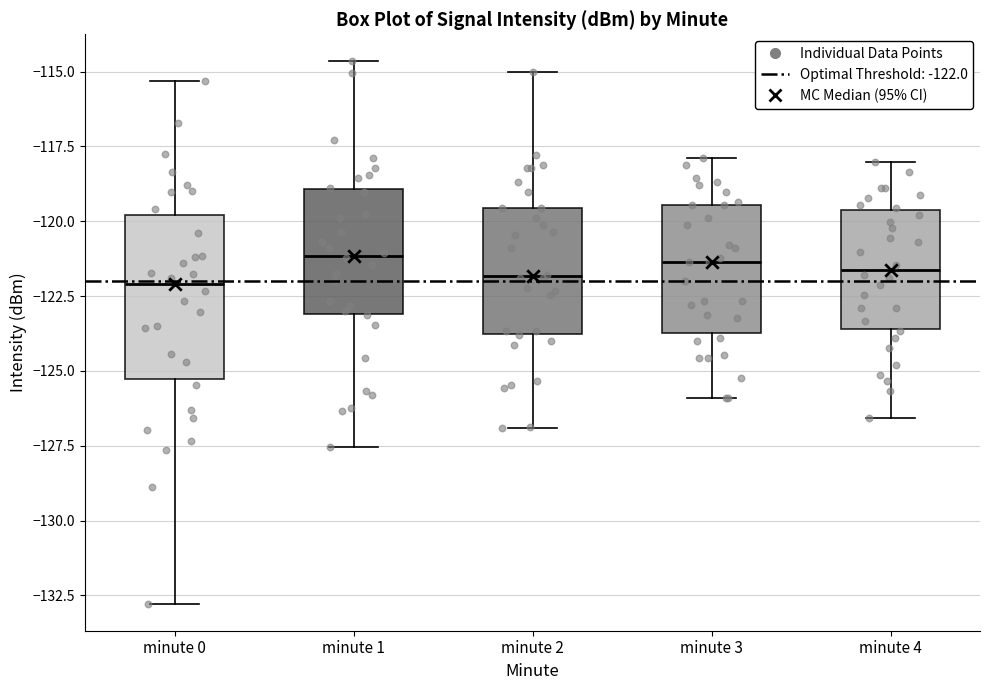

Reading left to right, read every box against the y-axis: the position of its median line, the range the box covers, and the ends of its whiskers. The values are not printed on the chart, so give them approximately, as read against the axis.

minute 0: median -122.0, box -125.5 to -120.0, whiskers -133.0 to -115.5
minute 1: median -121.0, box -123.0 to -119.0, whiskers -127.5 to -114.5
minute 2: median -122.0, box -124.0 to -119.5, whiskers -127.0 to -115.0
minute 3: median -121.5, box -123.5 to -119.5, whiskers -126.0 to -118.0
minute 4: median -121.5, box -123.5 to -119.5, whiskers -126.5 to -118.0